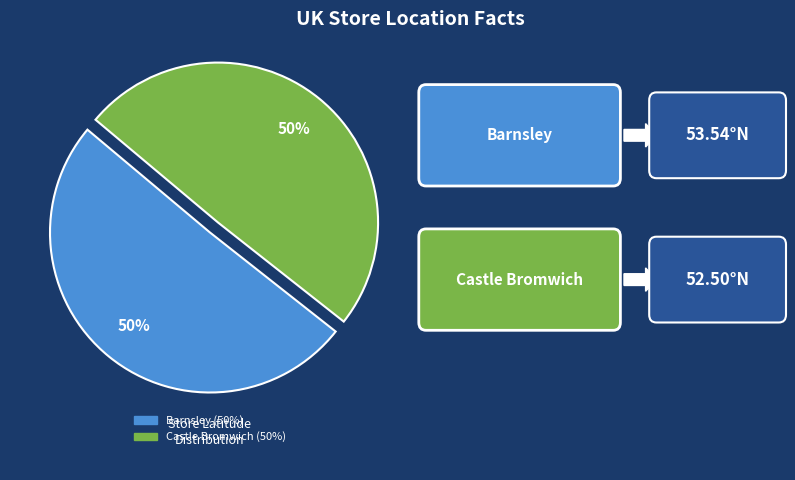

What is the ratio of the value at Castle Bromwich to the value at Barnsley?

1.0